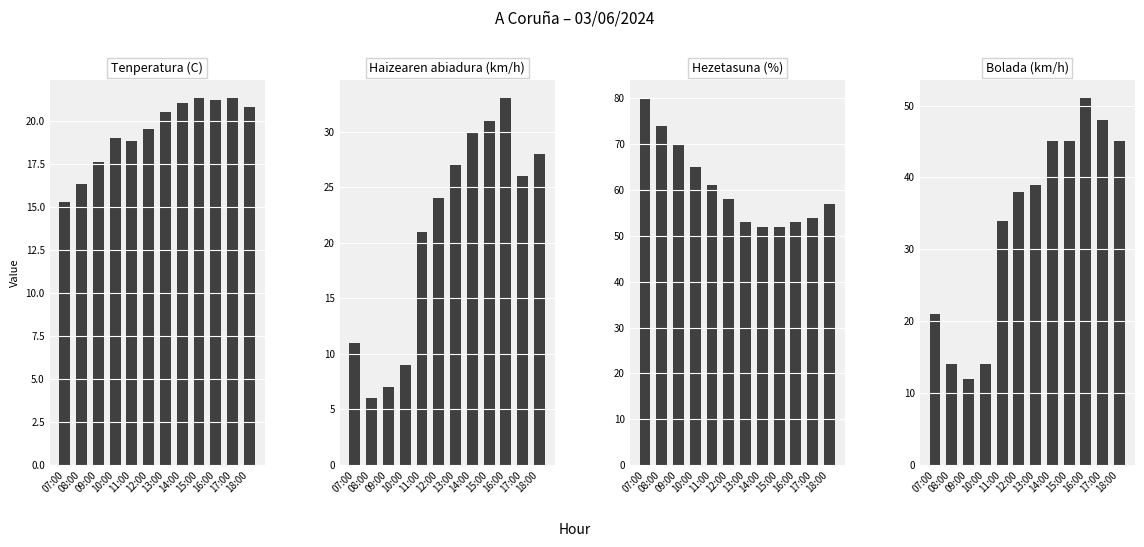

Are the bars grouped side by side (vs. stacked)?

Yes